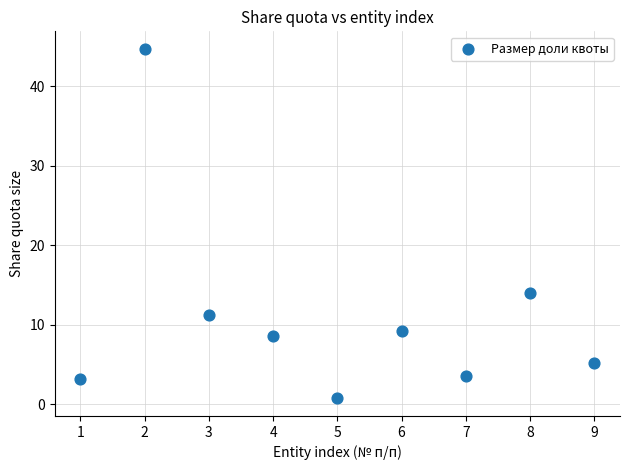

What is the range of X values (max minus min)?

8.0